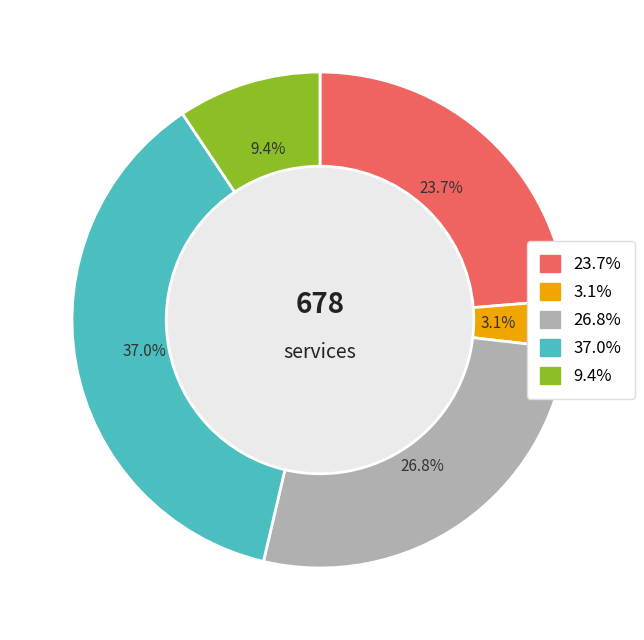

Rank the categories by value from highest to lowest.

37.0%, 26.8%, 23.7%, 9.4%, 3.1%